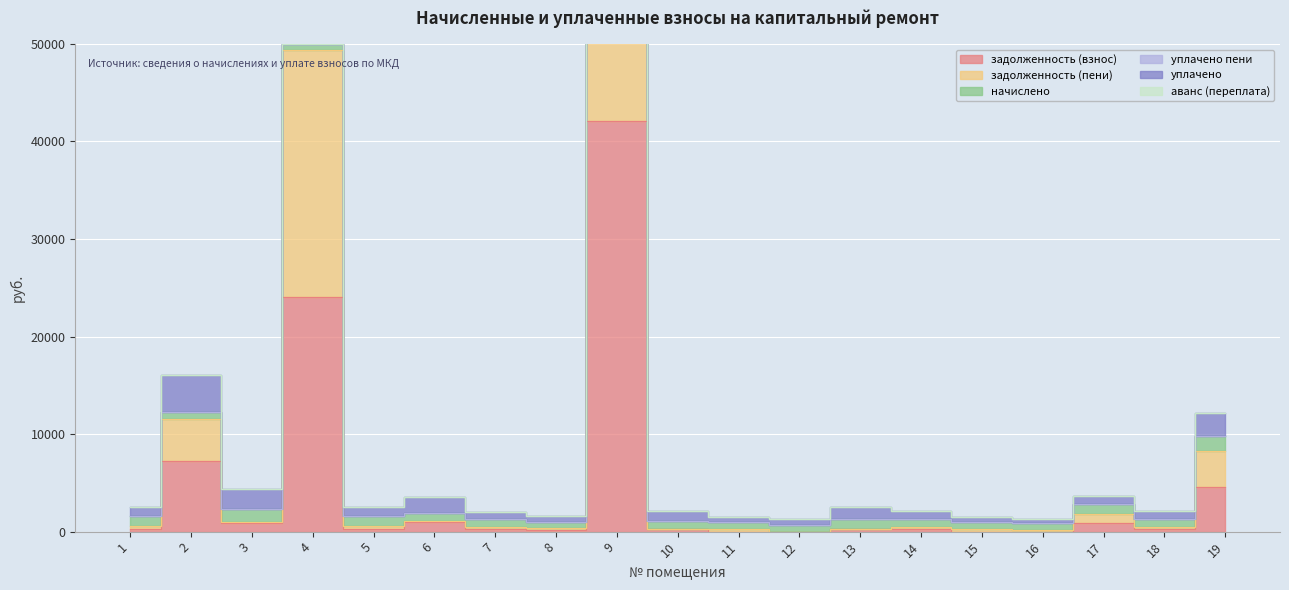

Rank the series by their maximum value, from highest to lowest.

задолженность (пени), задолженность (взнос), уплачено, начислено, аванс (переплата), уплачено пени